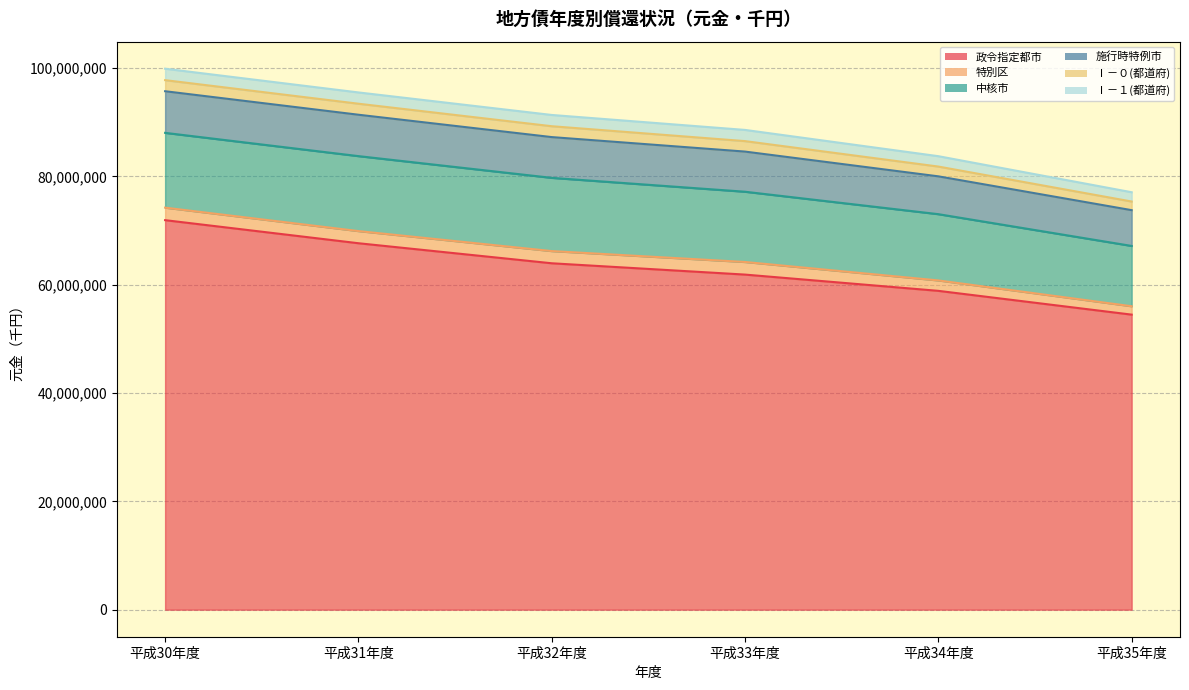

How many values in the Ⅰ－１(都道府) series are below 2078502?

3